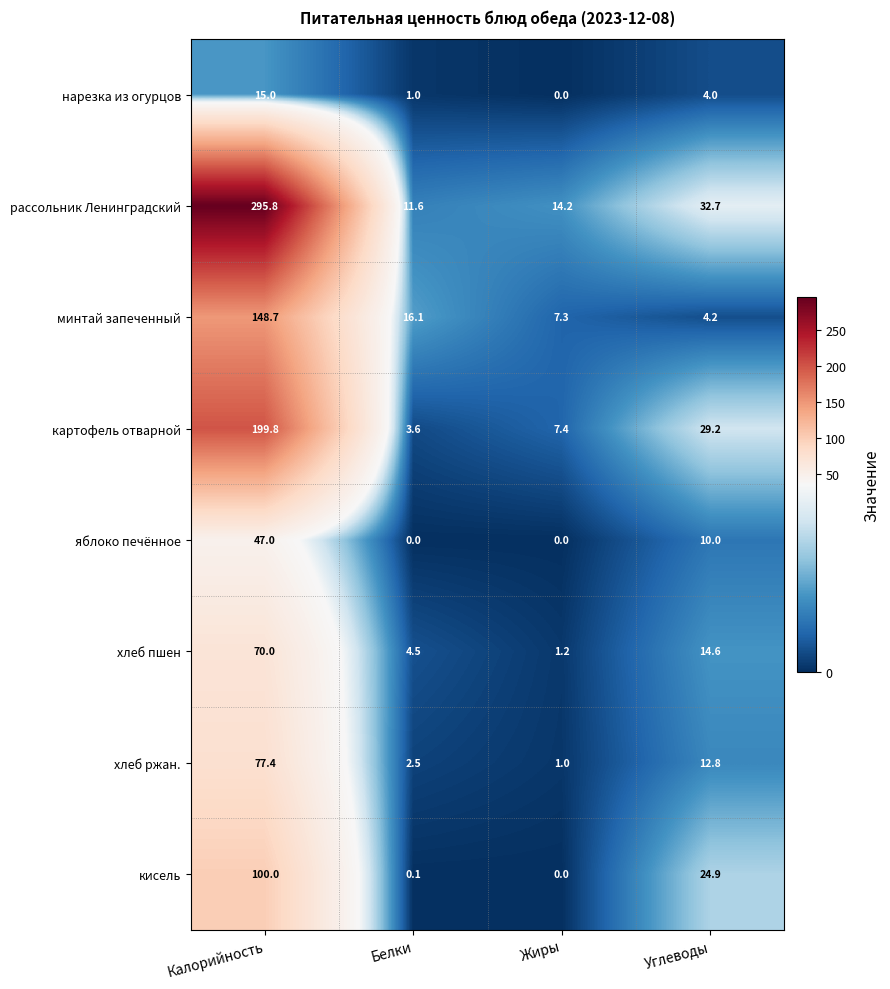

List the series in order of their peak value, highest first.

рассольник Ленинградский, картофель отварной, минтай запеченный, кисель, хлеб ржан., хлеб пшен, яблоко печённое, нарезка из огурцов